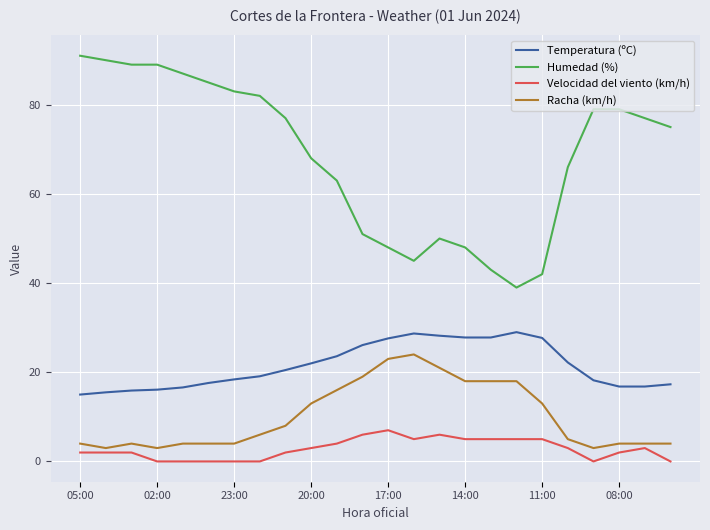

Which series has the largest total across all categories?

Humedad (%)